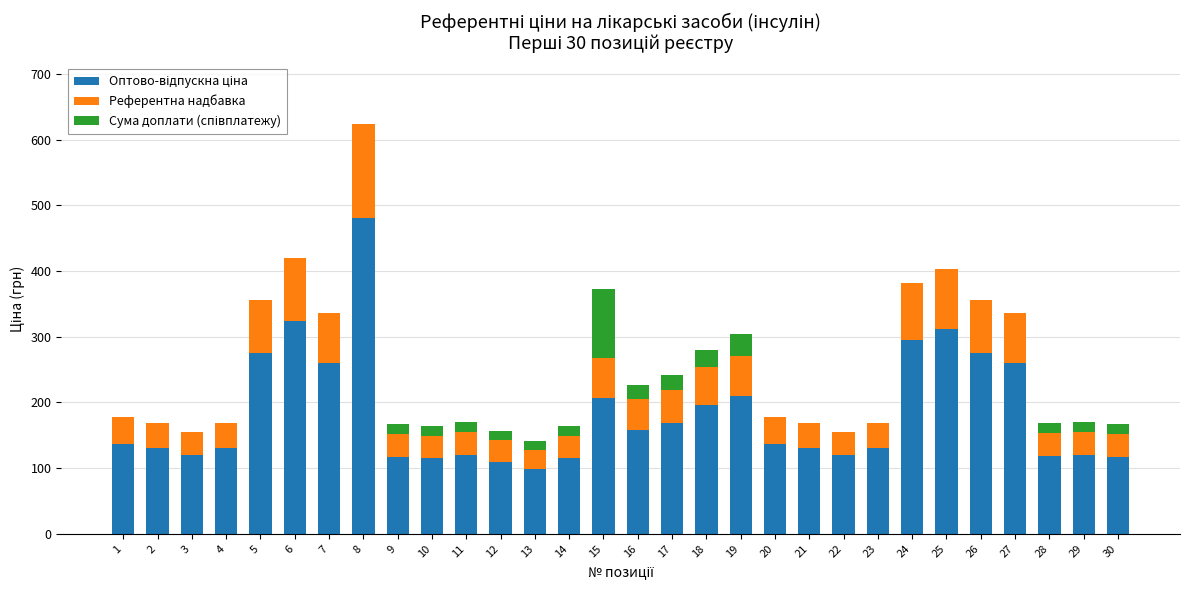

At which category is the sum across all series the highest?

8